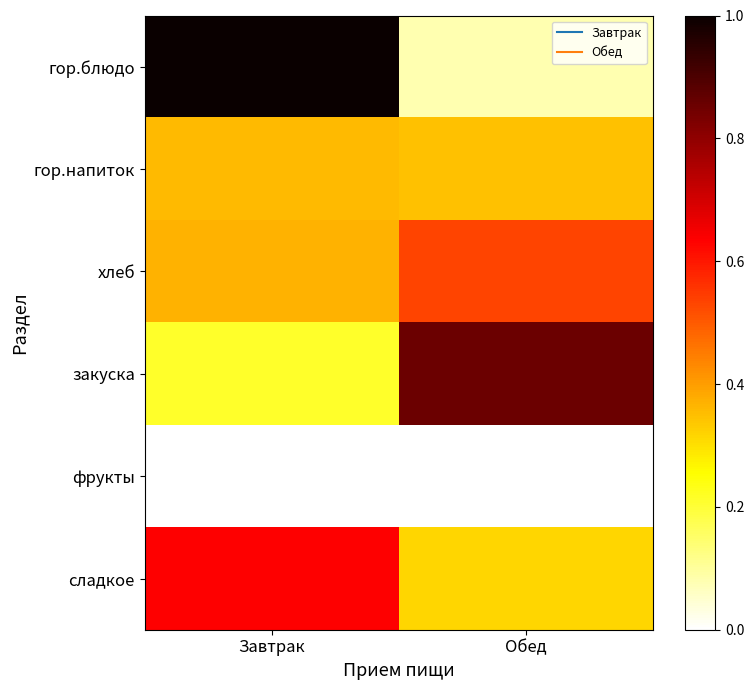

Between Завтрак and Обед, which series saw the biggest shift?

гор.блюдо